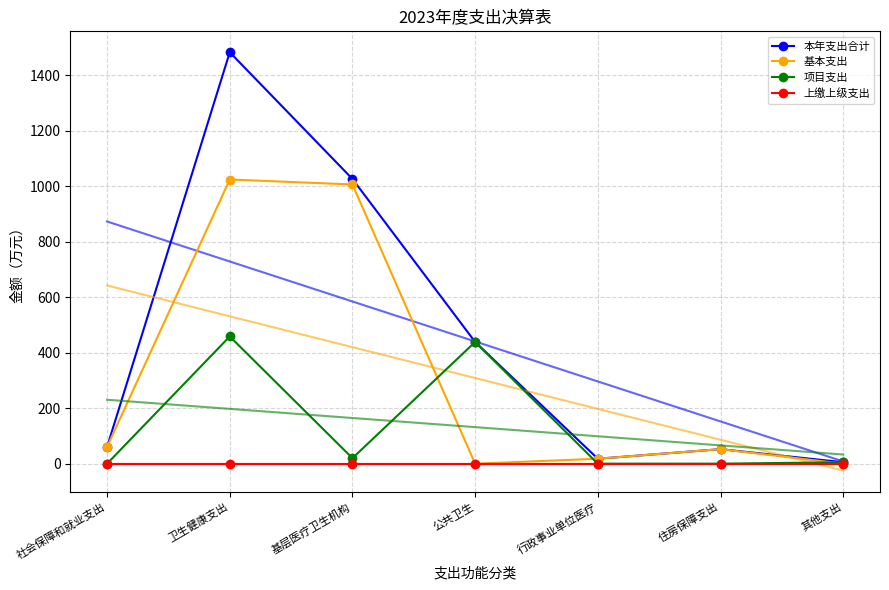

How many data points in 项目支出 are less than 5?

3